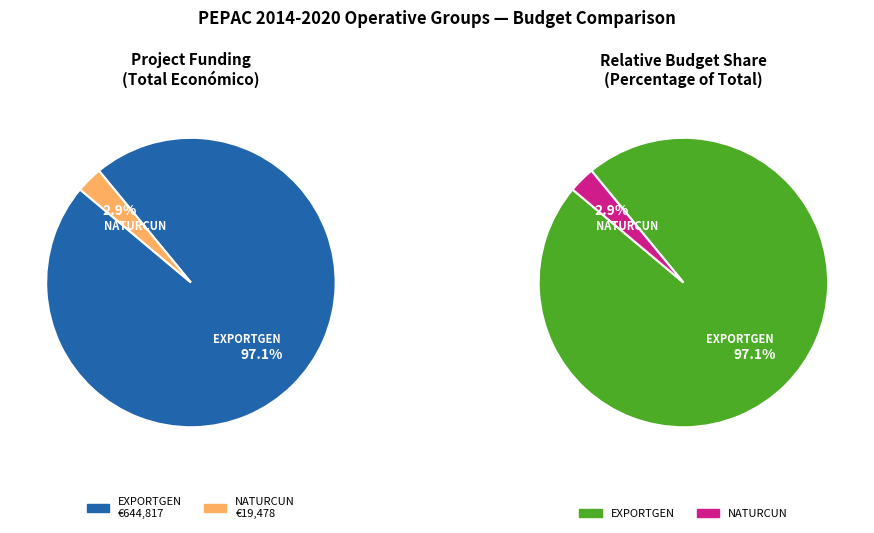

Which slice is the smallest?

NATURCUN